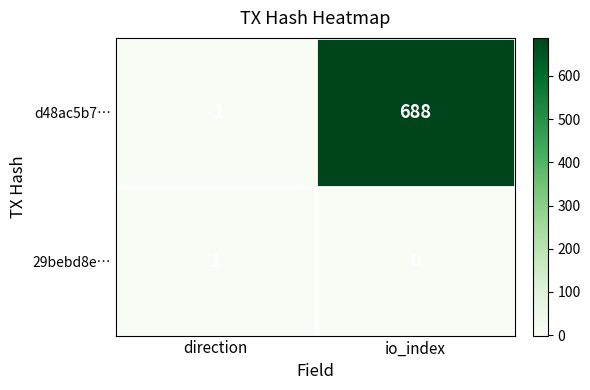

At which category is the sum across all series the highest?

io_index